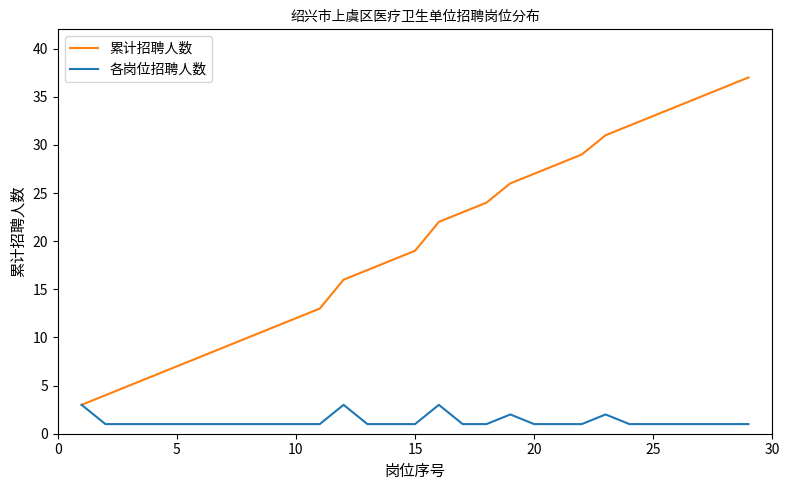

What is the greatest value displayed?

37